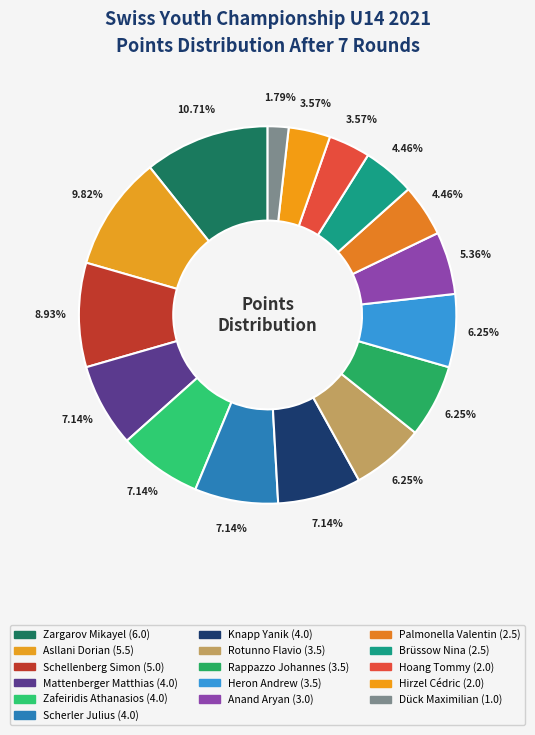

To the nearest percent, what is the average slice percentage?

6%